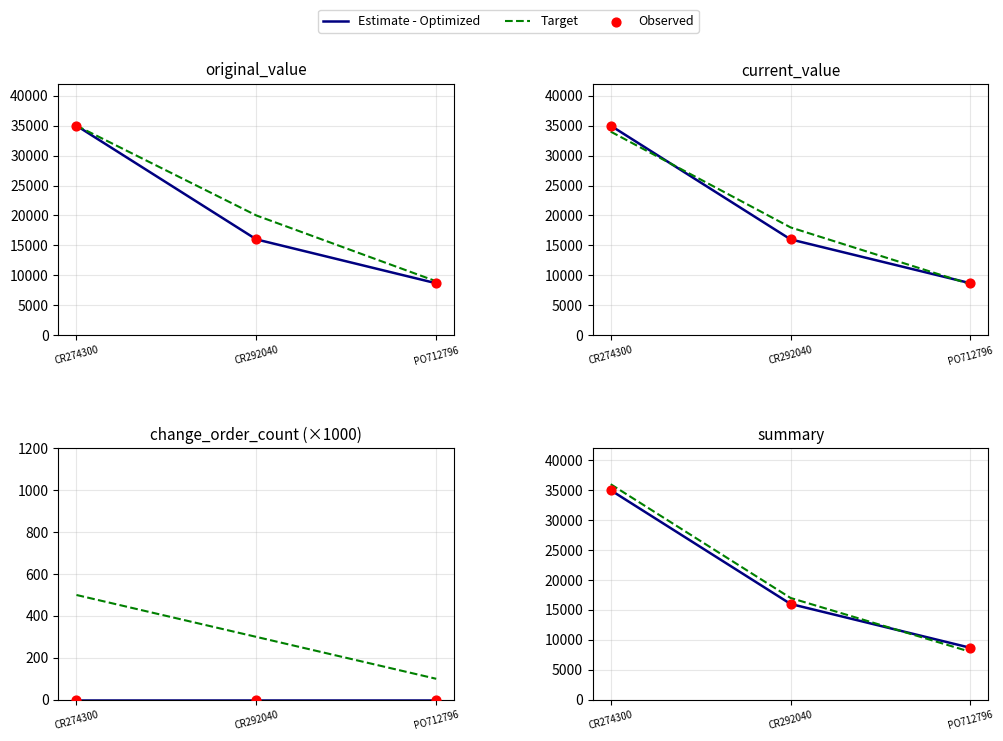

What is the total value across all series at CR274300?

106000